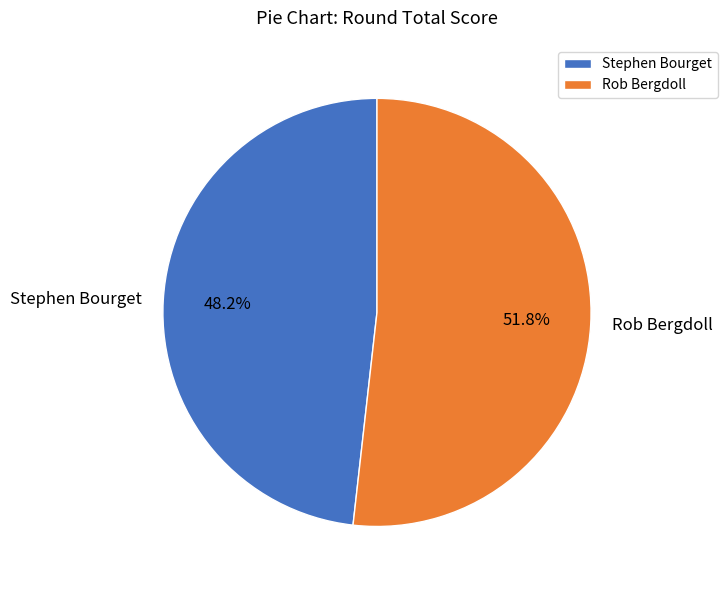

Does Stephen Bourget account for over 50% of the chart?

No